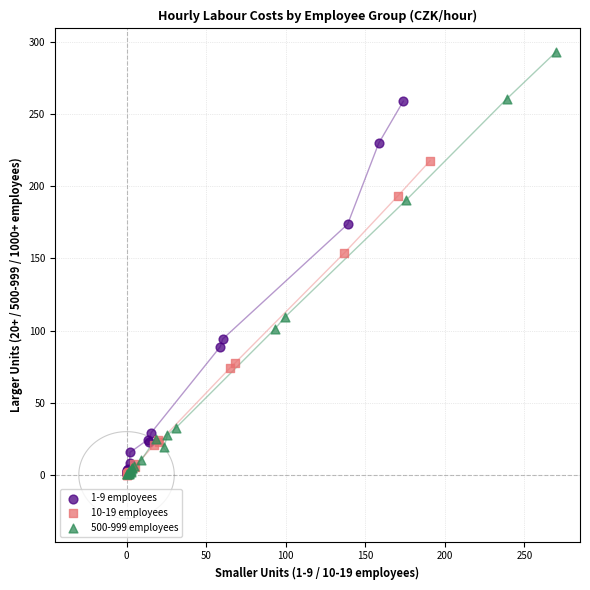

Which series has the widest spread of Y values?

500-999 employees